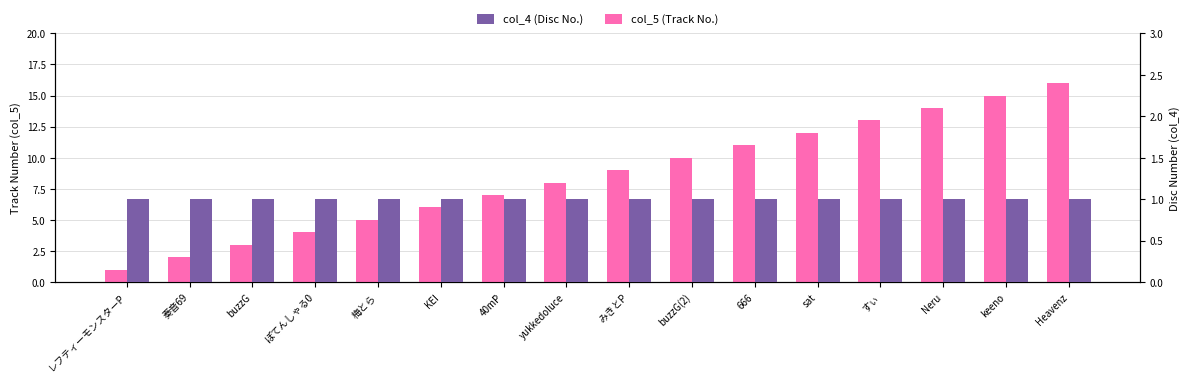

Reading left to right, what are all the values shown in this chart?

col_5 (Track No.): 1	2	3	4	5	6	7	8	9	10	11	12	13	14	15	16
col_4 (Disc No.): 1	1	1	1	1	1	1	1	1	1	1	1	1	1	1	1